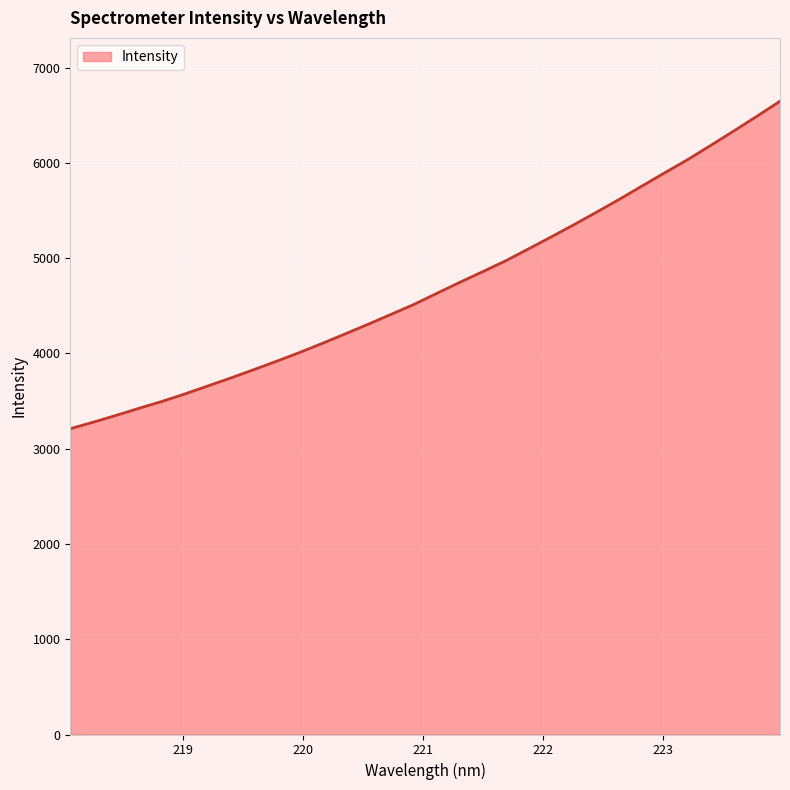

What is the greatest value displayed?

6646.2